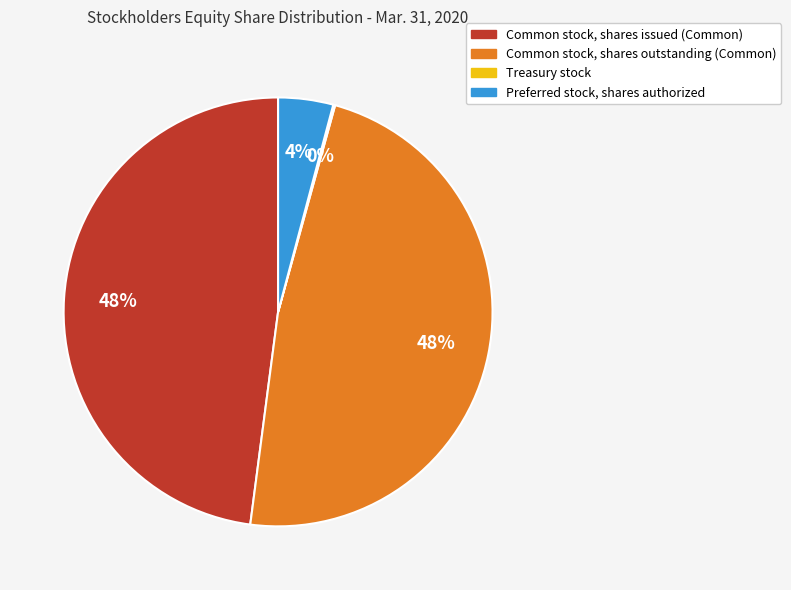

True or false: Preferred stock, shares authorized accounts for 4% of the total.

True